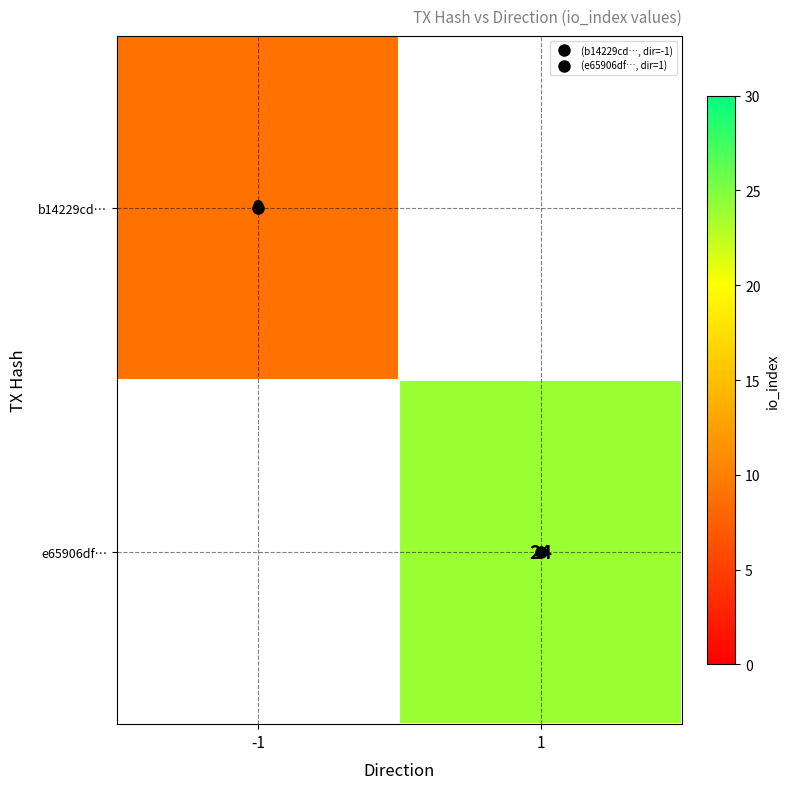

Rank the series by their maximum value, from lowest to highest.

b14229cd…, e65906df…